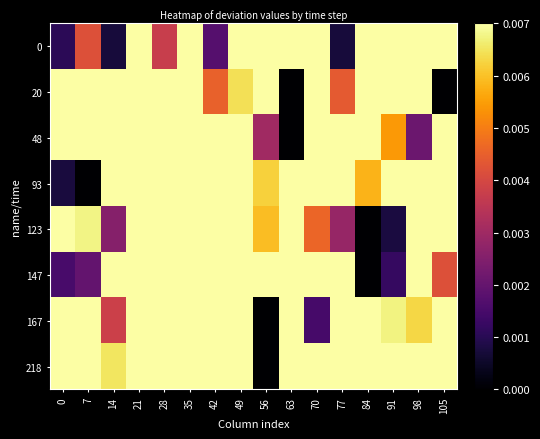

Between 91 and 0, which is larger?

91